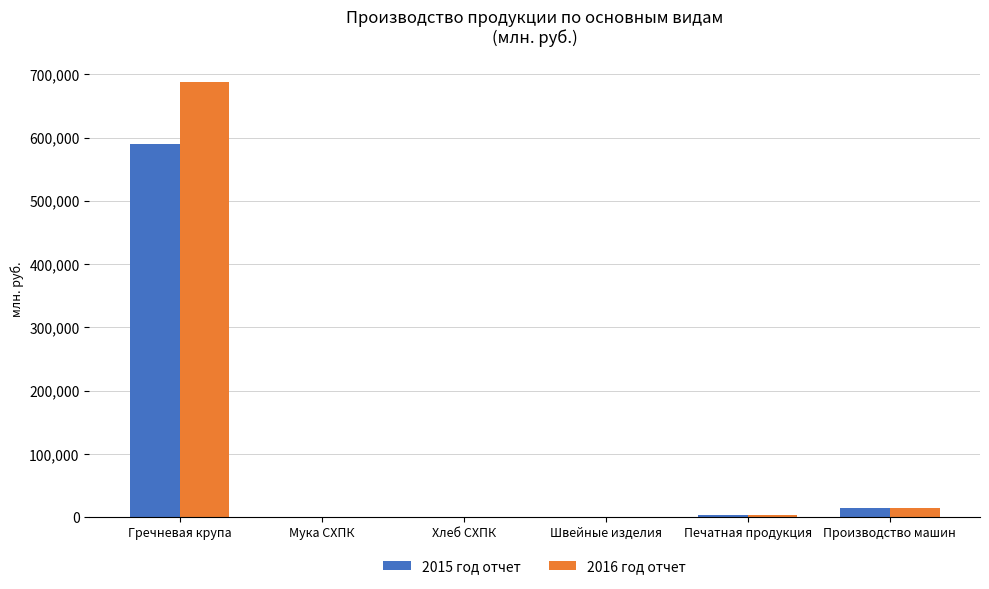

Is the value of 2015 год отчет at Производство машин greater than the value of 2016 год отчет at Швейные изделия?

Yes